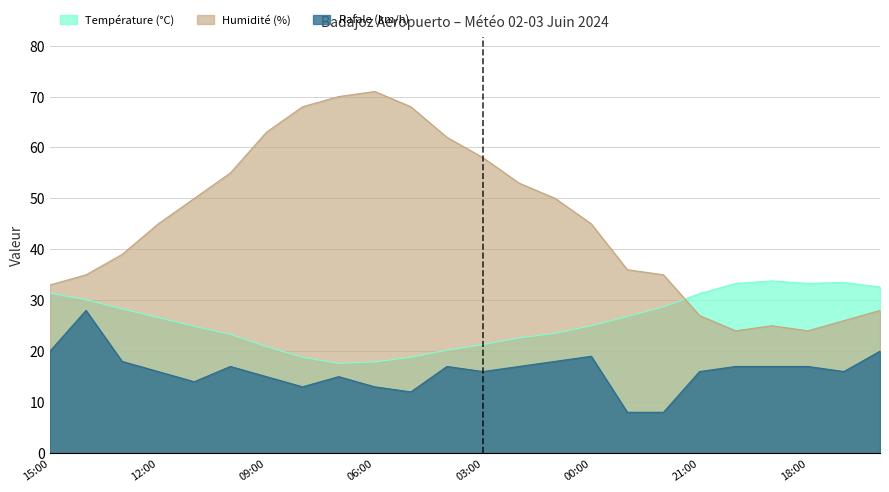

How many lines are shown in the chart?

3